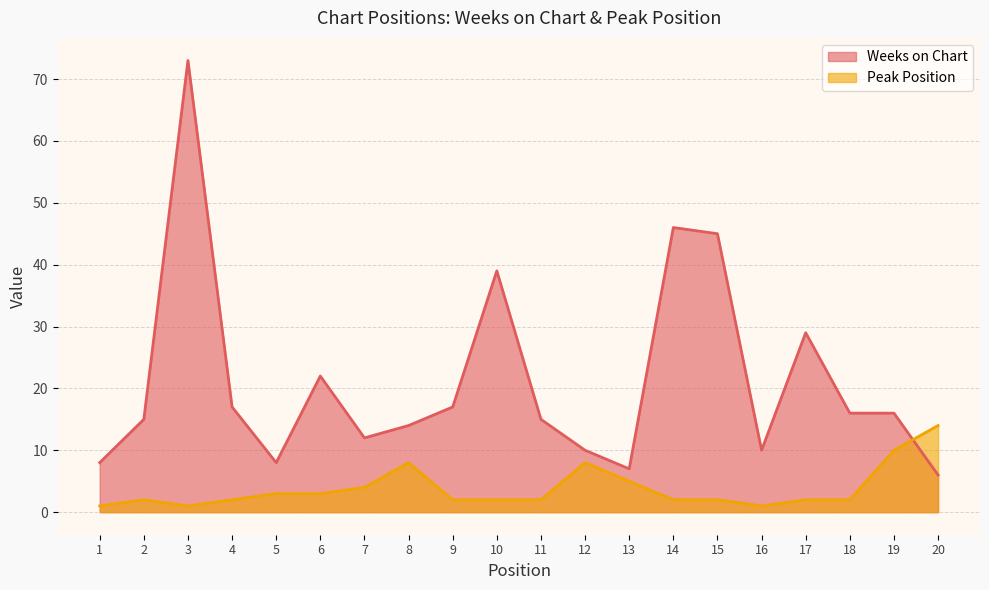

True or false: Weeks on Chart has a value of 16 at 7.

False